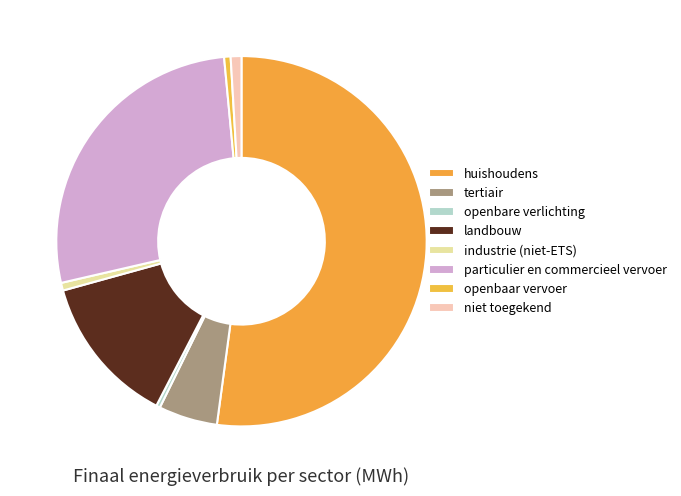

The openbaar vervoer slice represents 1% of the pie. True or false?

True